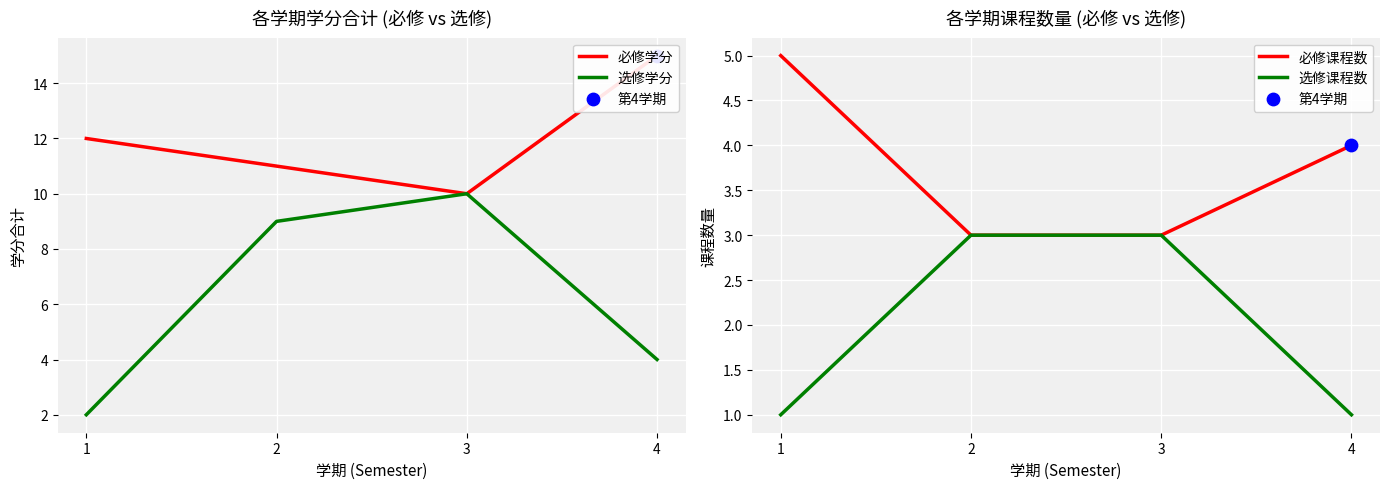

Which series has the largest Y range (max minus min)?

选修学分